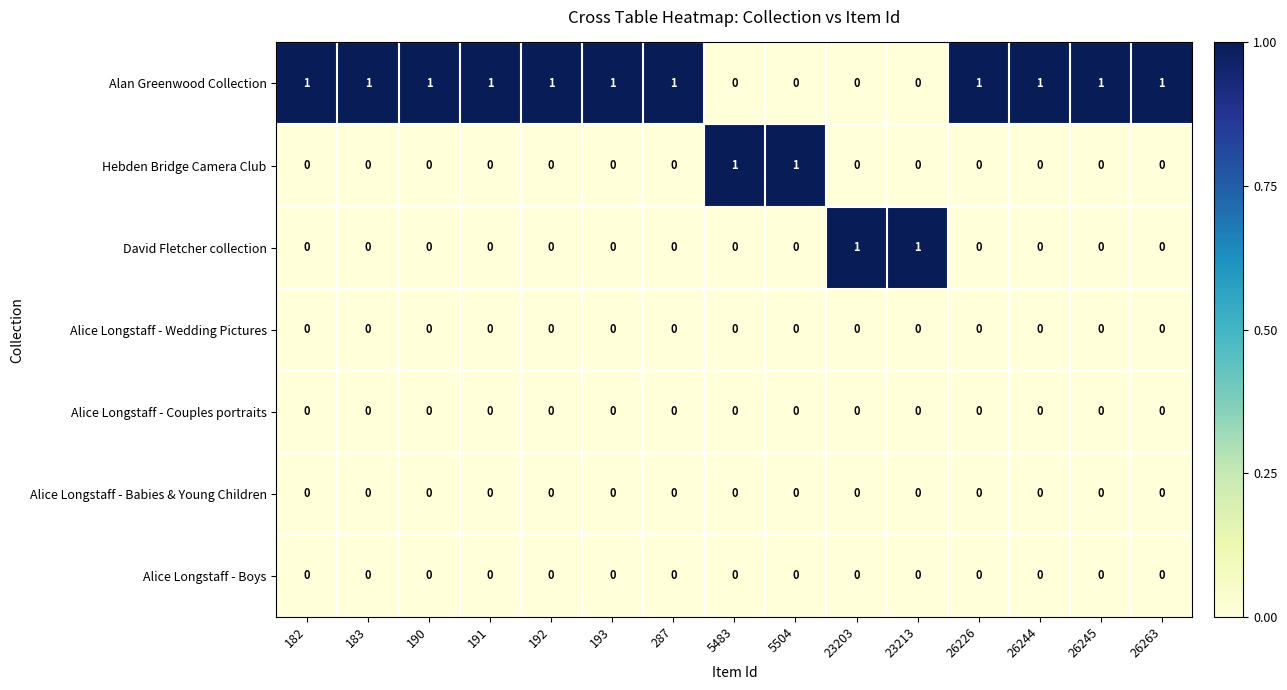

Which series has the largest total across all categories?

Alan Greenwood Collection